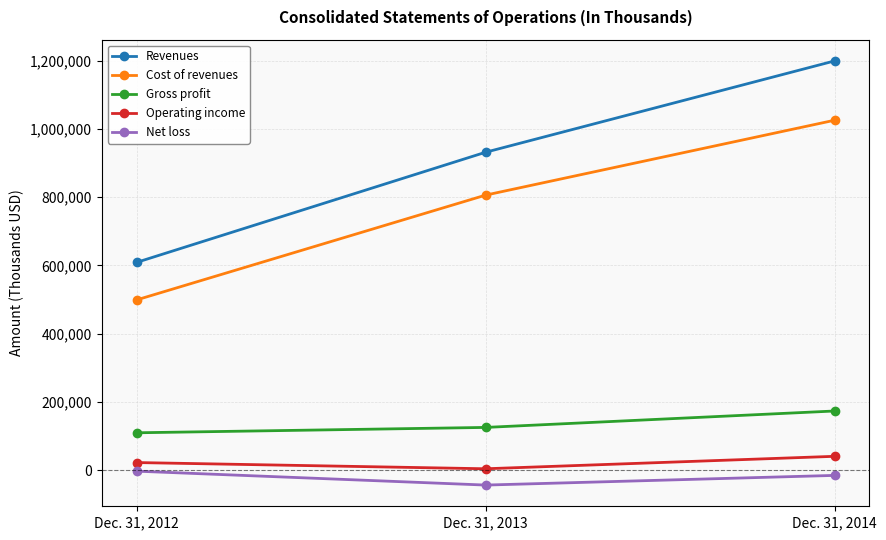

What is the difference between the maximum and minimum values in the Operating income series?

36462